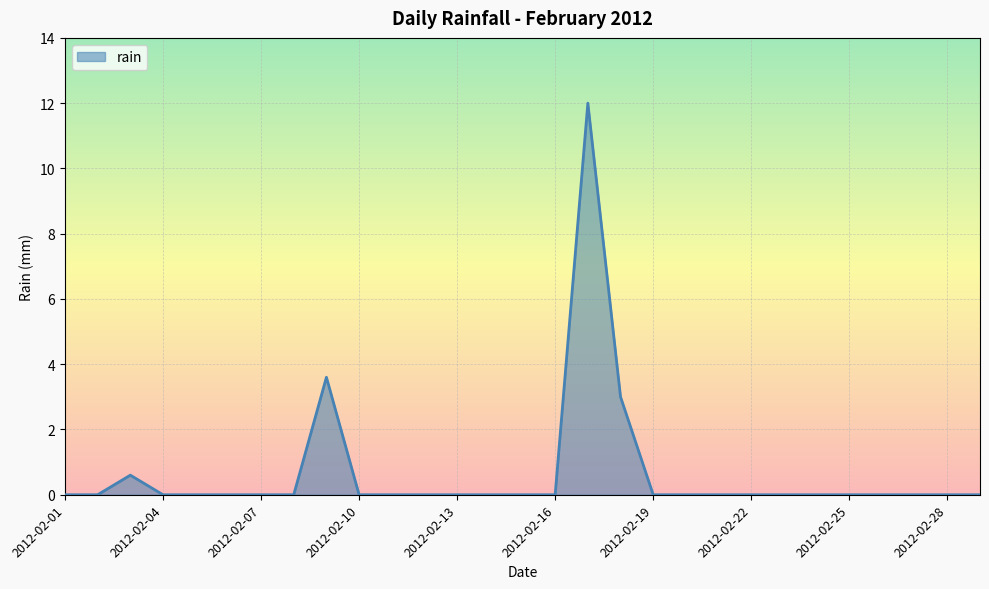

What is the difference between the maximum and second lowest values?

12.0